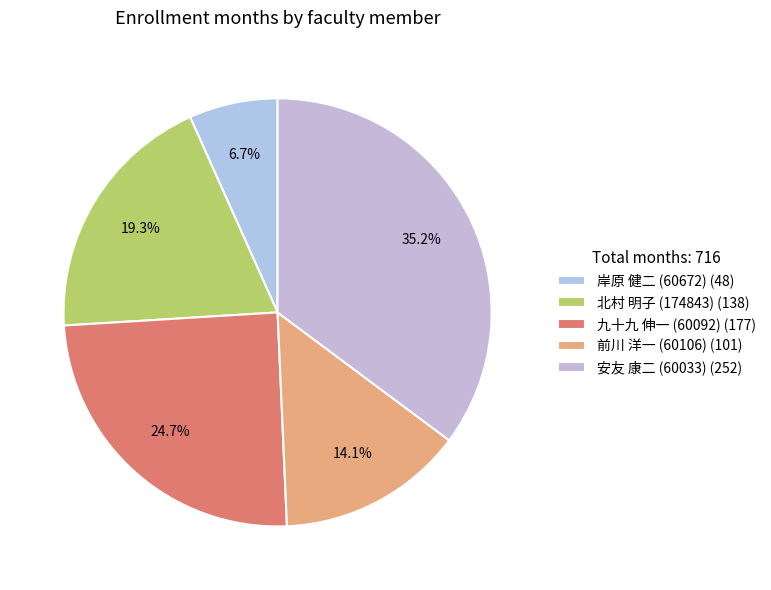

Combined, what portion of the pie is 前川 洋一 (60106) and 九十九 伸一 (60092)?

38.8%